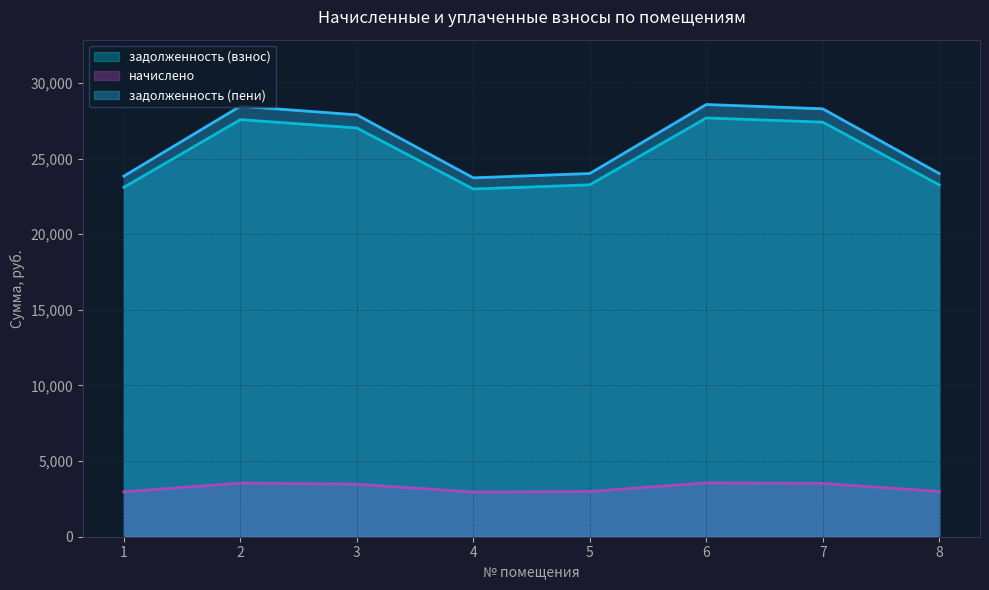

Reading left to right, extract all data points from this chart.

задолженность (взнос): 23098.6	27574.9	27022.3	22988.1	23264.4	27685.2	27408.9	23264.4
начислено: 2969.5	3544.9	3473.9	2955.2	2990.8	3559.1	3523.6	2990.8
задолженность (пени): 23841.0	28461.1	27890.8	23726.9	24012.1	28575.0	28289.8	24012.1